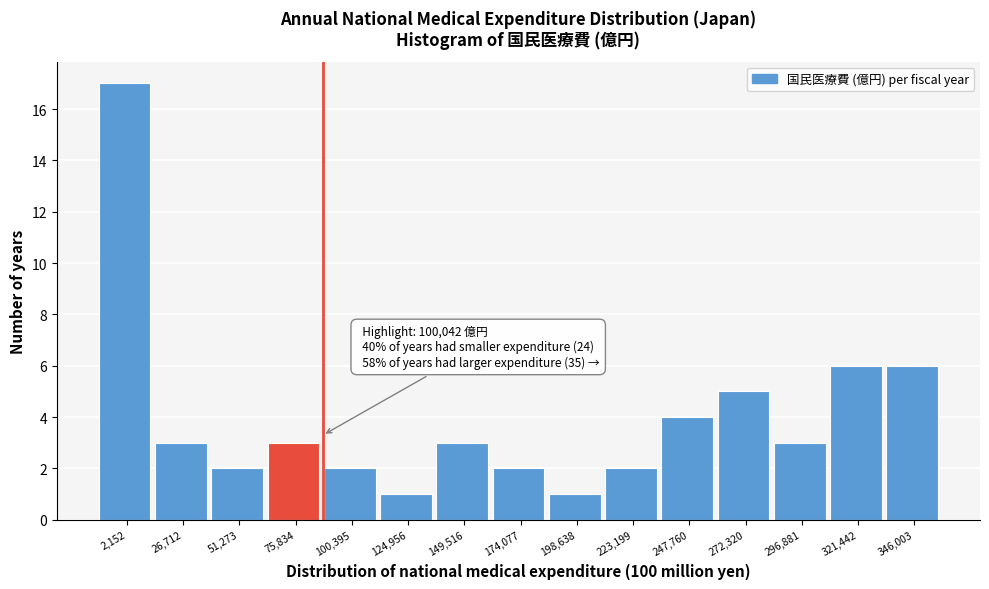

Reading left to right, list all the values displayed in this chart.

17	3	2	3	2	1	3	2	1	2	4	5	3	6	6